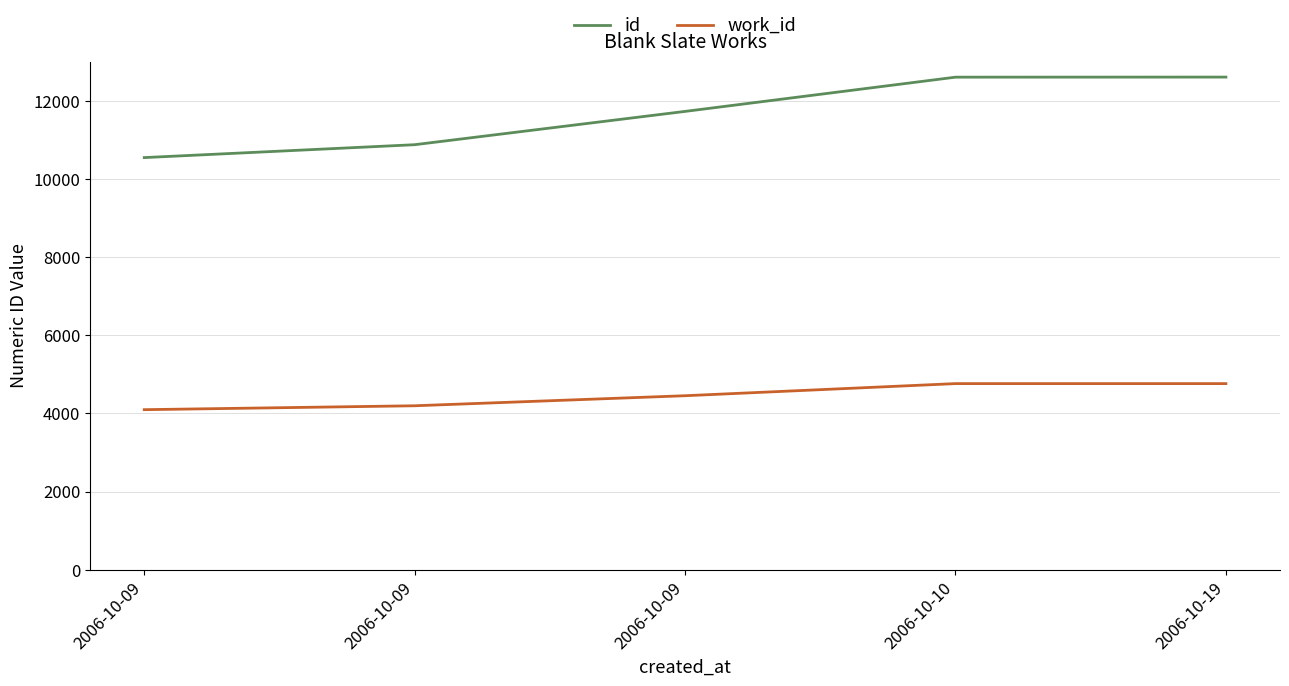

How many lines are shown in the chart?

2